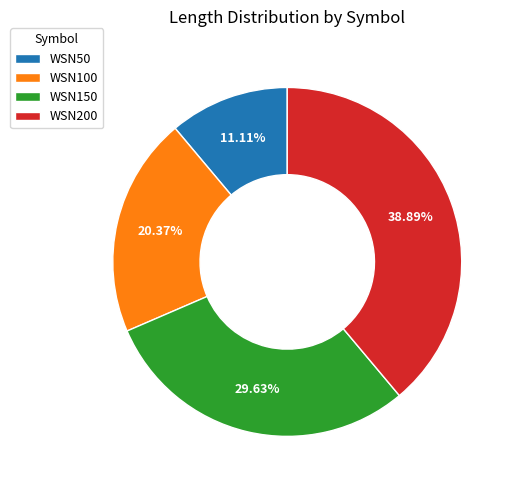

To the nearest percent, what is the difference between the largest and smallest slice percentages?

28%